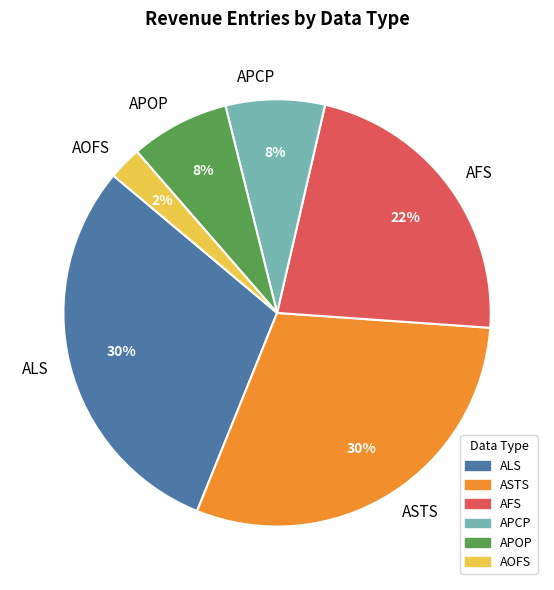

Is AFS the majority of the pie?

No